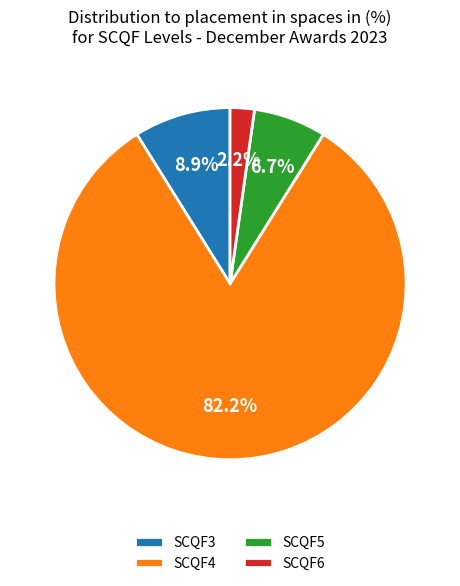

What is the ratio of the value at SCQF4 to the value at SCQF3?

9.2